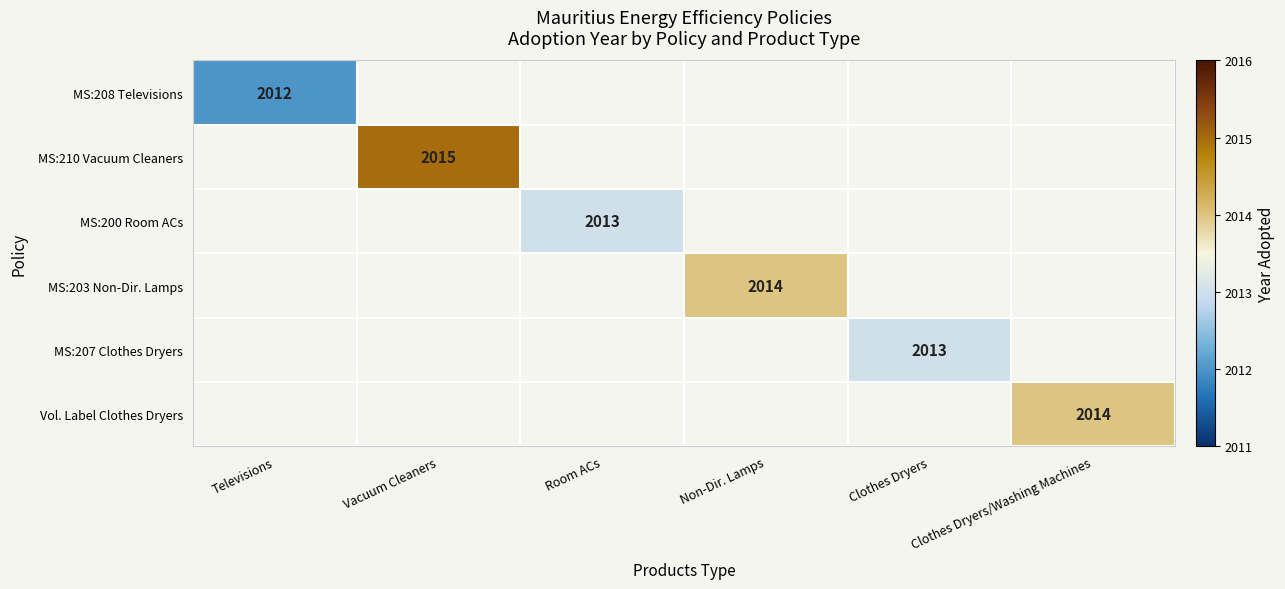

Count the number of data series in this chart.

6